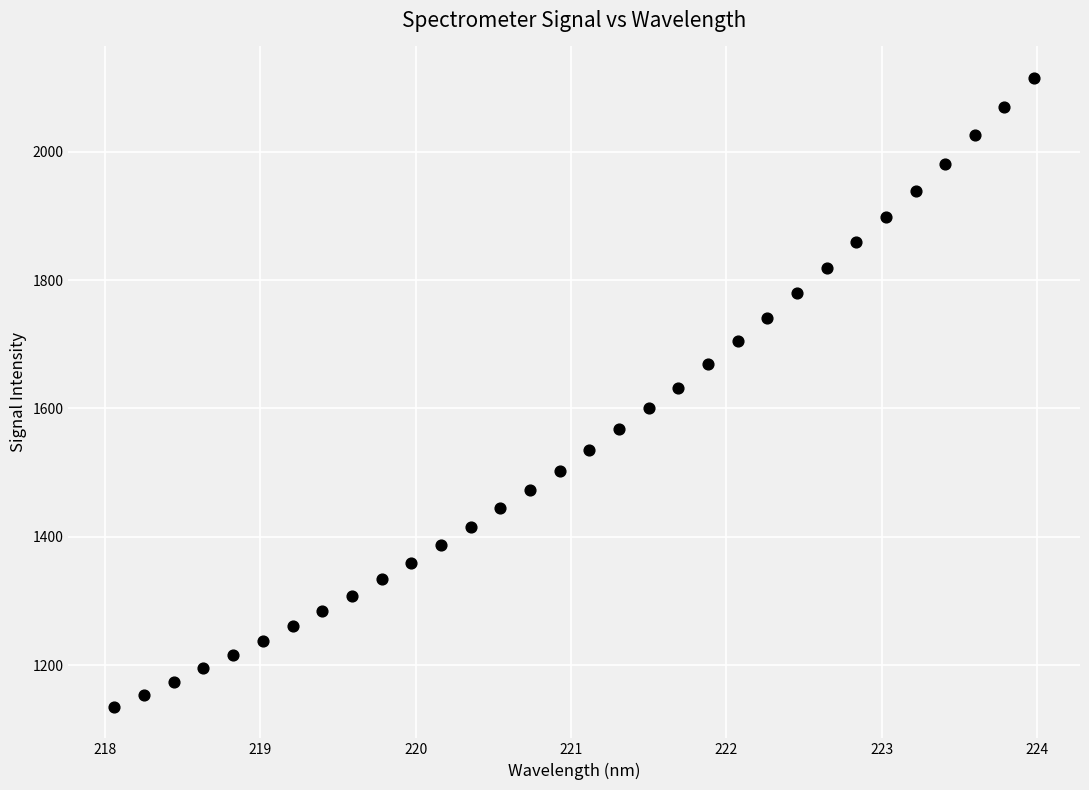

What is the range of X values (max minus min)?

5.9